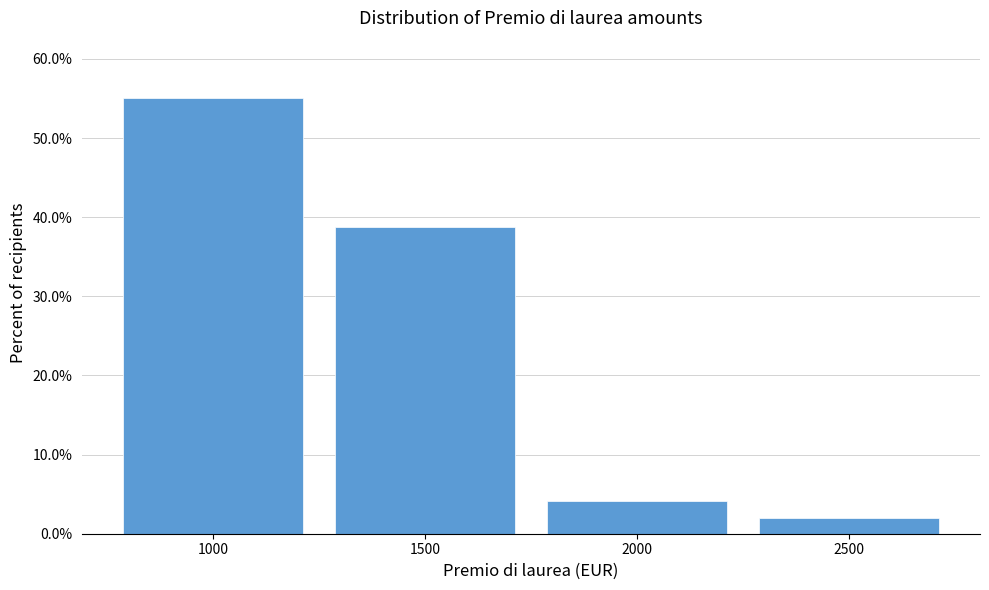

How tall is the bar that spans 1250 to 1750 on the x-axis? The values are not printed on the chart, so give them approximately, as read against the axis.

39